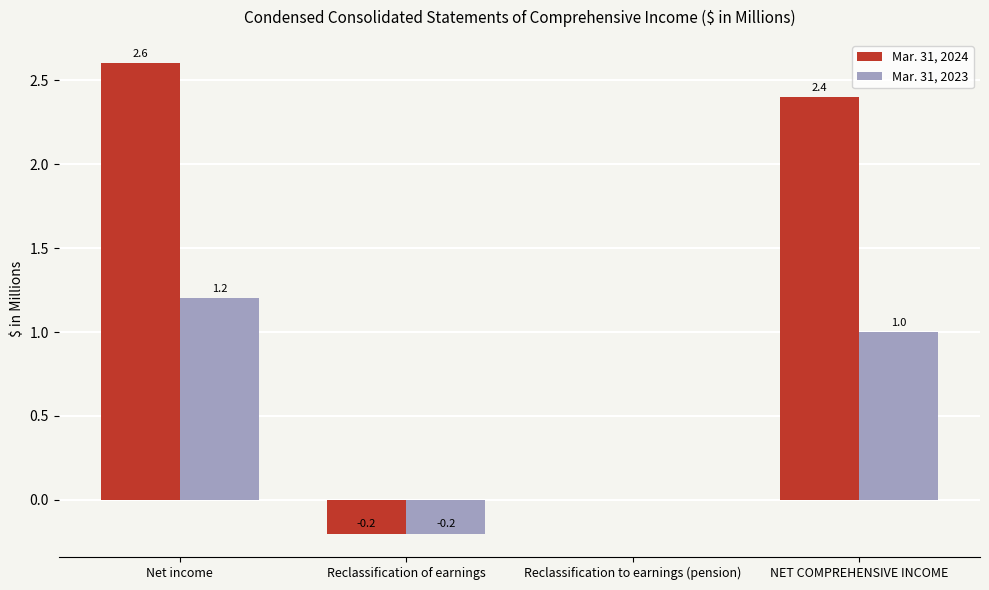

Reading left to right, transcribe all the data shown in this chart.

Mar. 31, 2024: 2.6	-0.2	0.0	2.4
Mar. 31, 2023: 1.2	-0.2	0.0	1.0